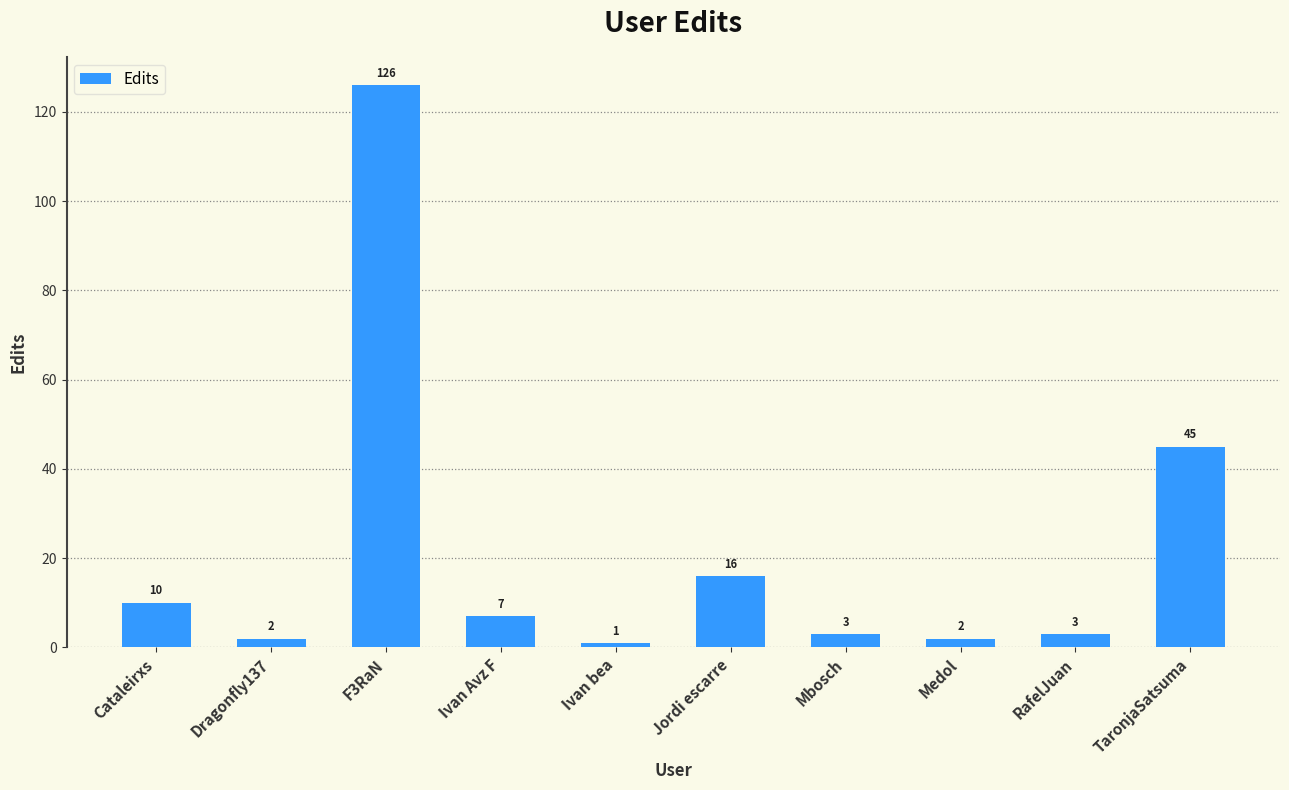

What is the change in value from Ivan Avz F to Medol?

-5